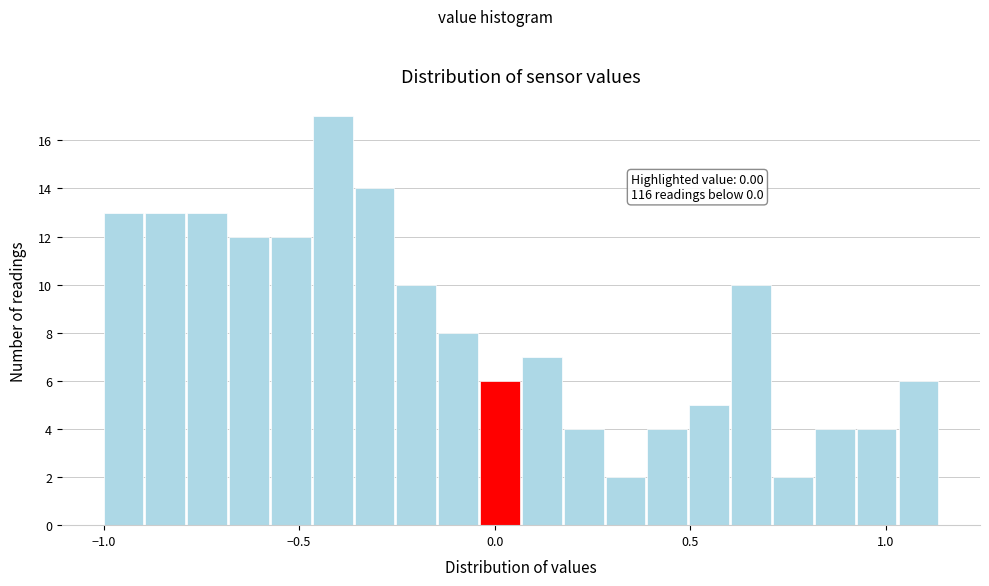

Around what value on the x-axis is the tallest bar? Give the approximate position of its centre, as read against the axis.

-0.40